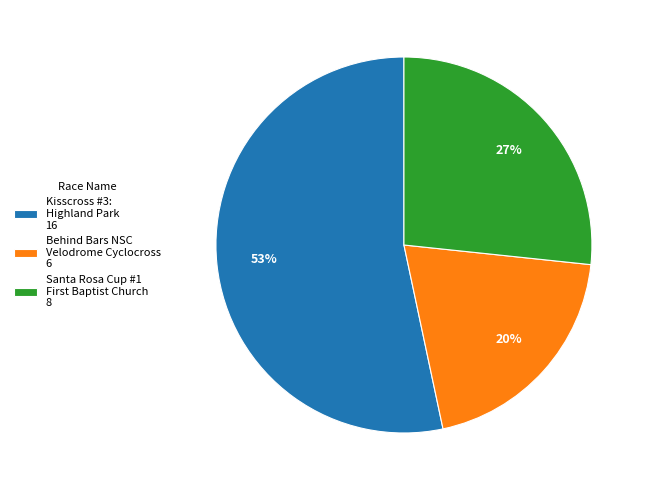

How many slices are in this pie chart?

3